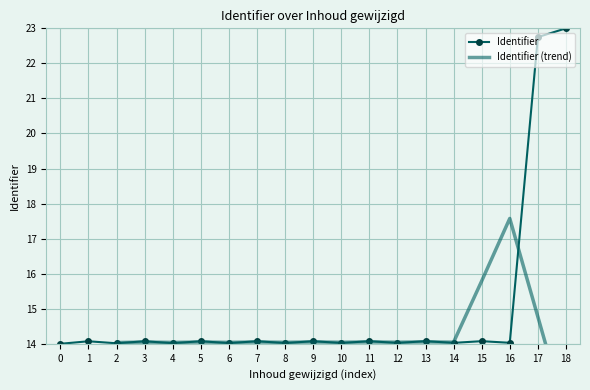

Which category has the highest value across all series?

18